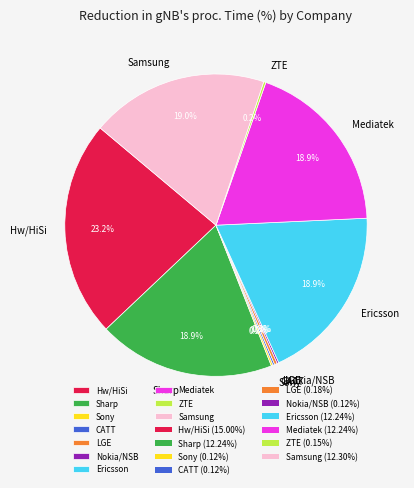

Do Samsung and Ericsson together represent more than half of the pie?

No